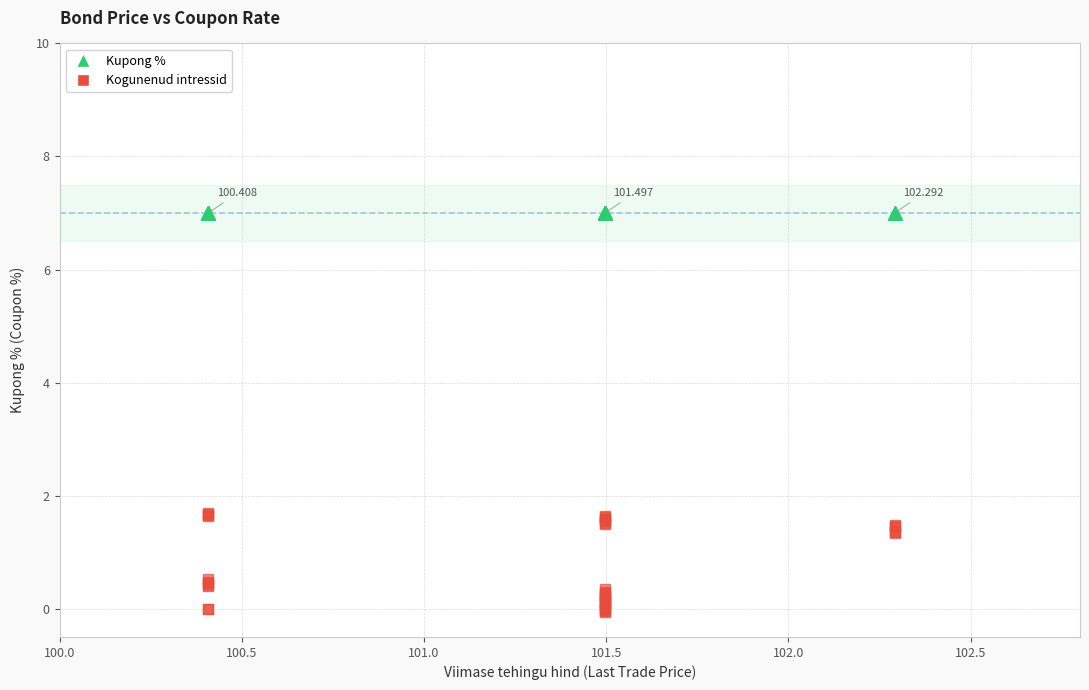

What are all the series names shown in the legend?

Kupong %, Kogunenud intressid